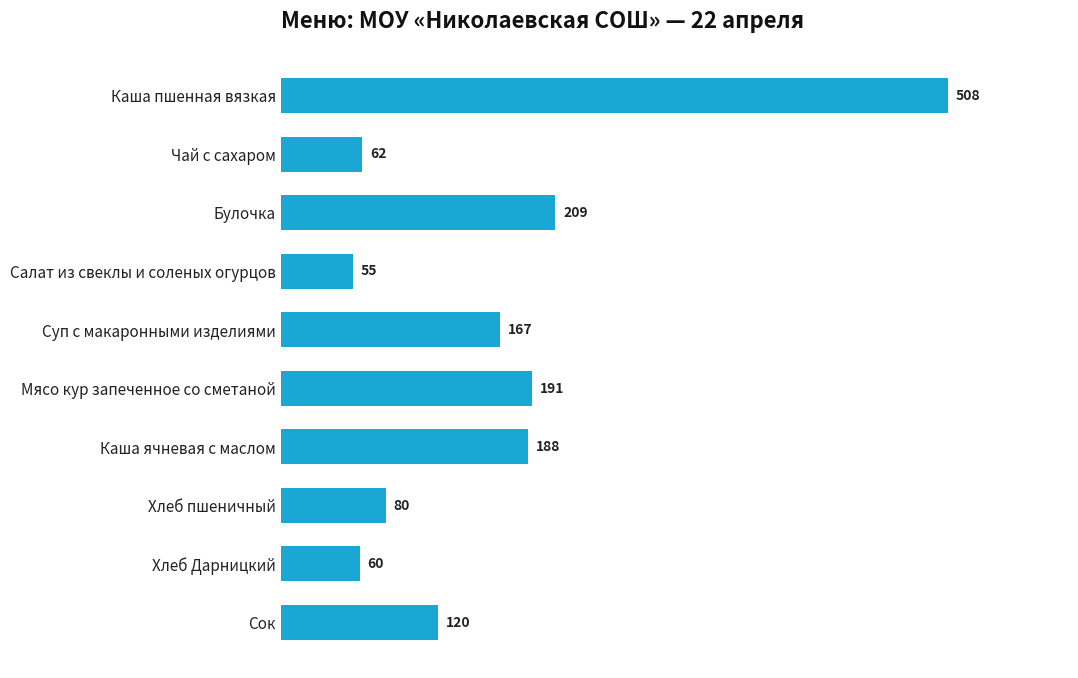

What is the smallest value displayed?

55